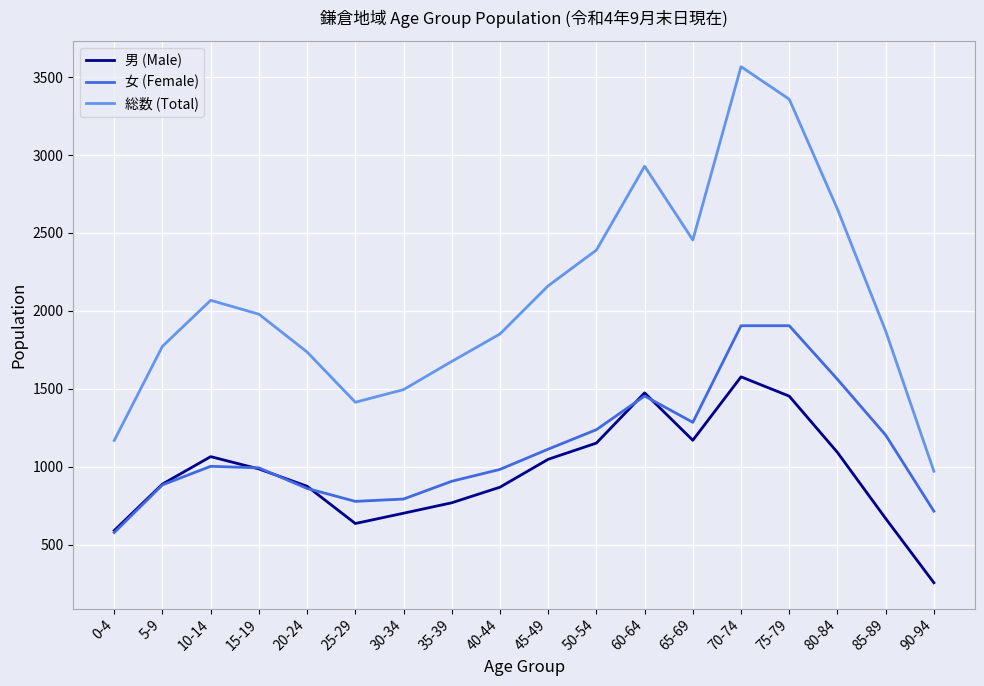

What is the minimum value shown in the chart?

256